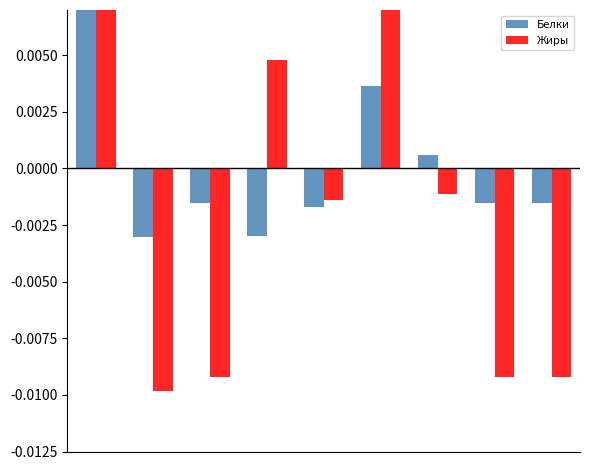

Is the value of Белки at 1 greater than the value of Жиры at 6?

No